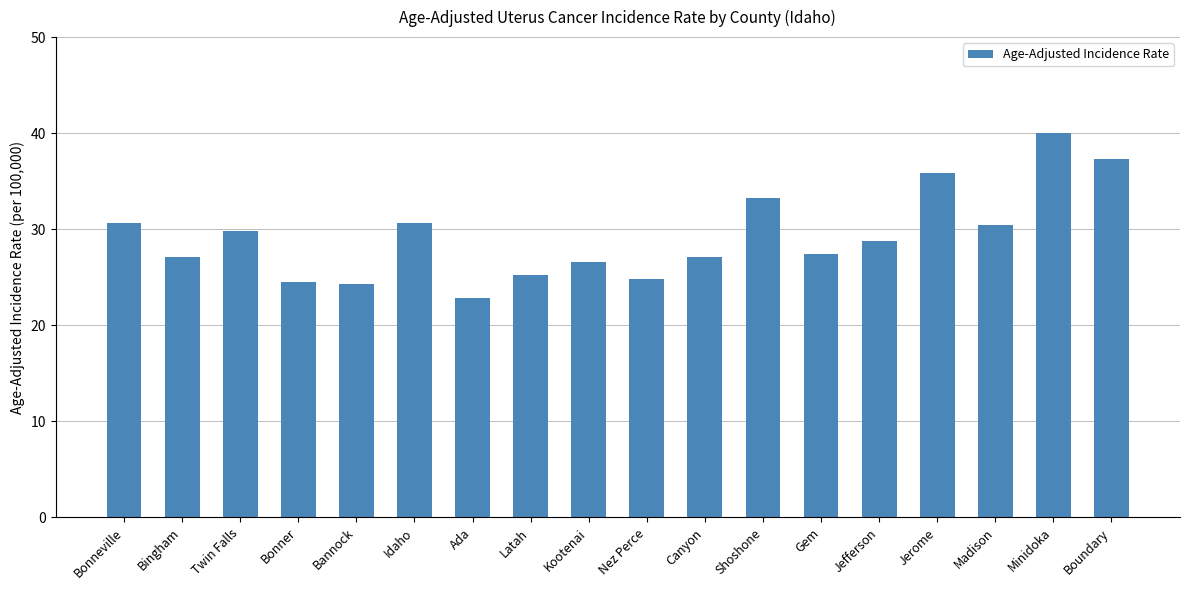

What is the maximum value shown in the chart?

40.0